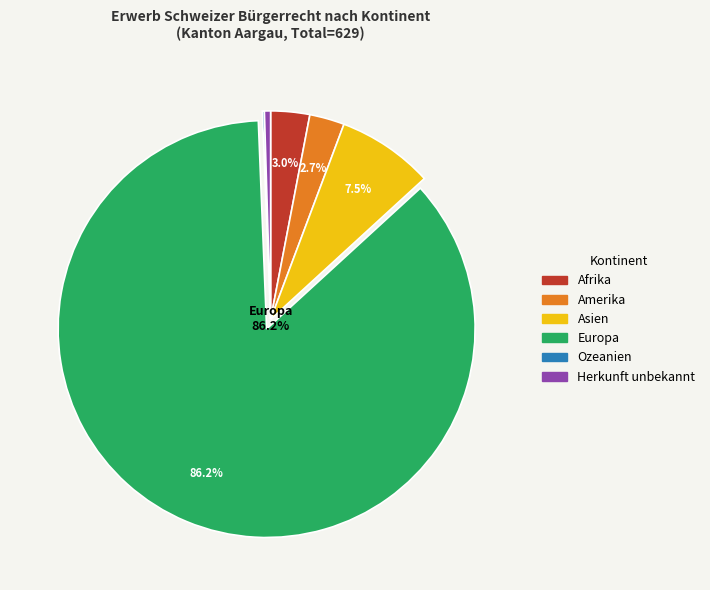

To the nearest percent, what is the average slice percentage?

17%